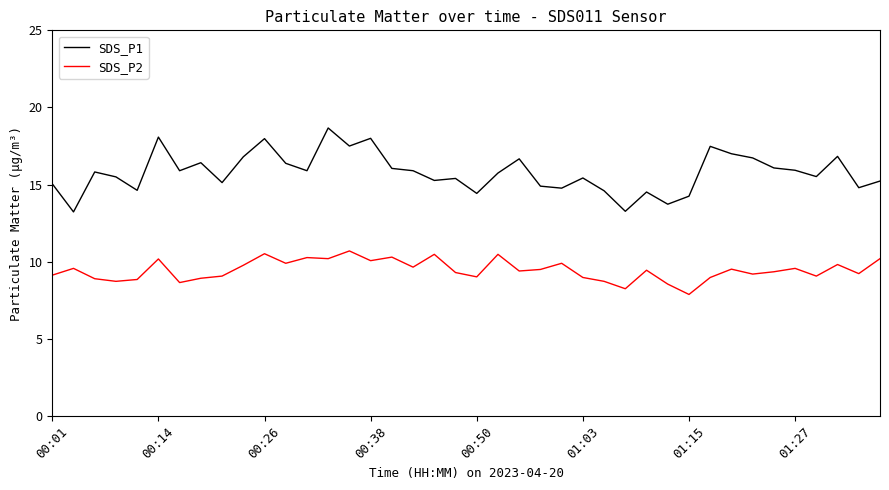

What is the minimum value shown in the chart?

7.9